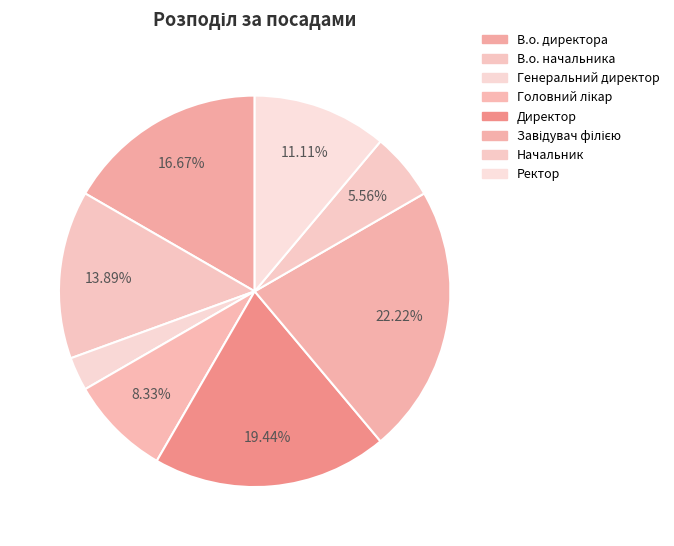

How many segments does this pie chart have?

8